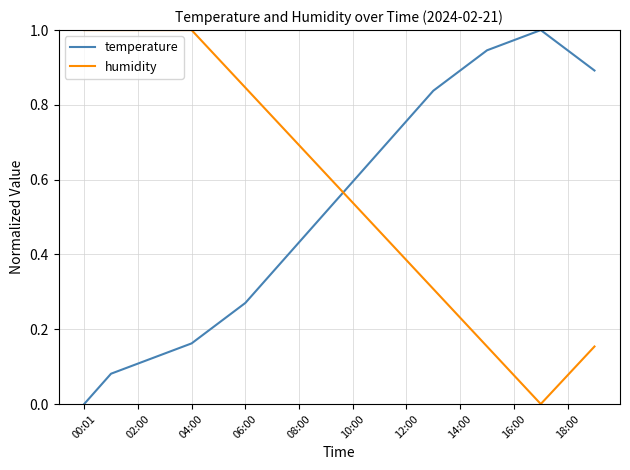

How many times do temperature and humidity cross each other?

1